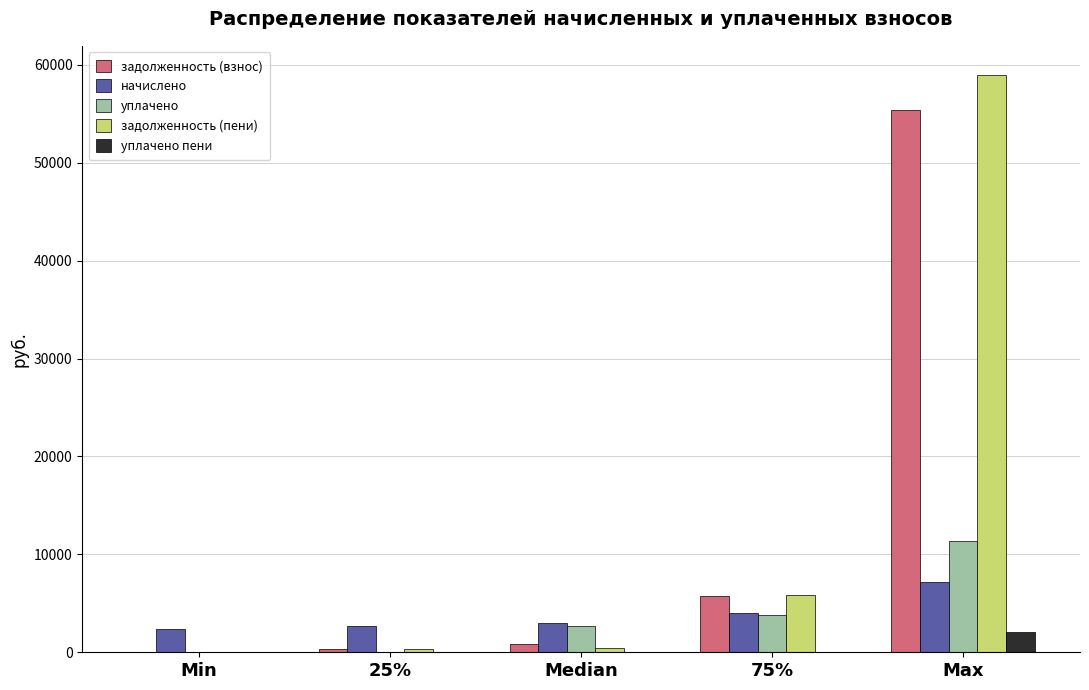

Is the value of начислено at 75% greater than the value of задолженность (пени) at 75%?

No